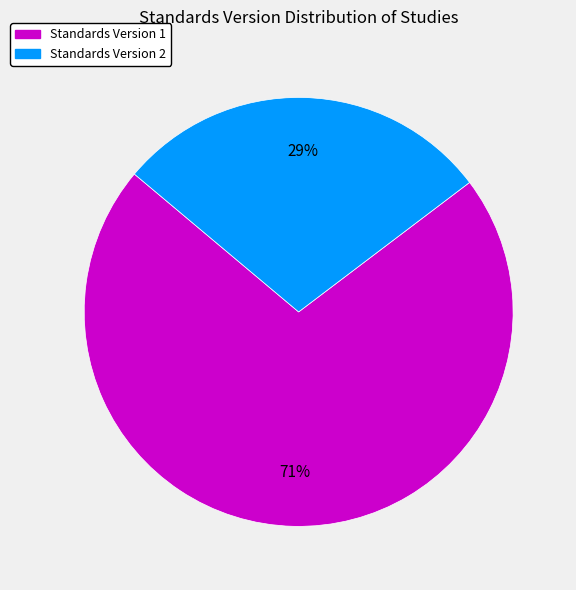

Is there a majority slice in this chart?

Yes